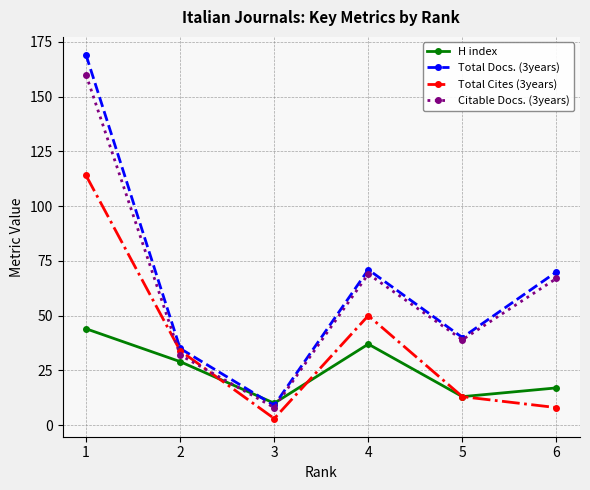

Does the chart display data point markers on the line(s)?

Yes